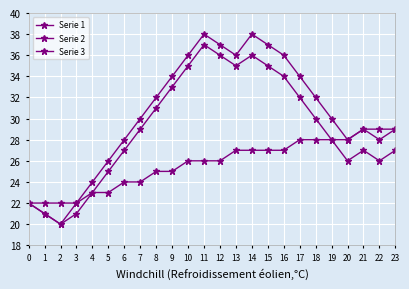

Rank the series at 0 from highest to lowest value.

Serie 1, Serie 2, Serie 3